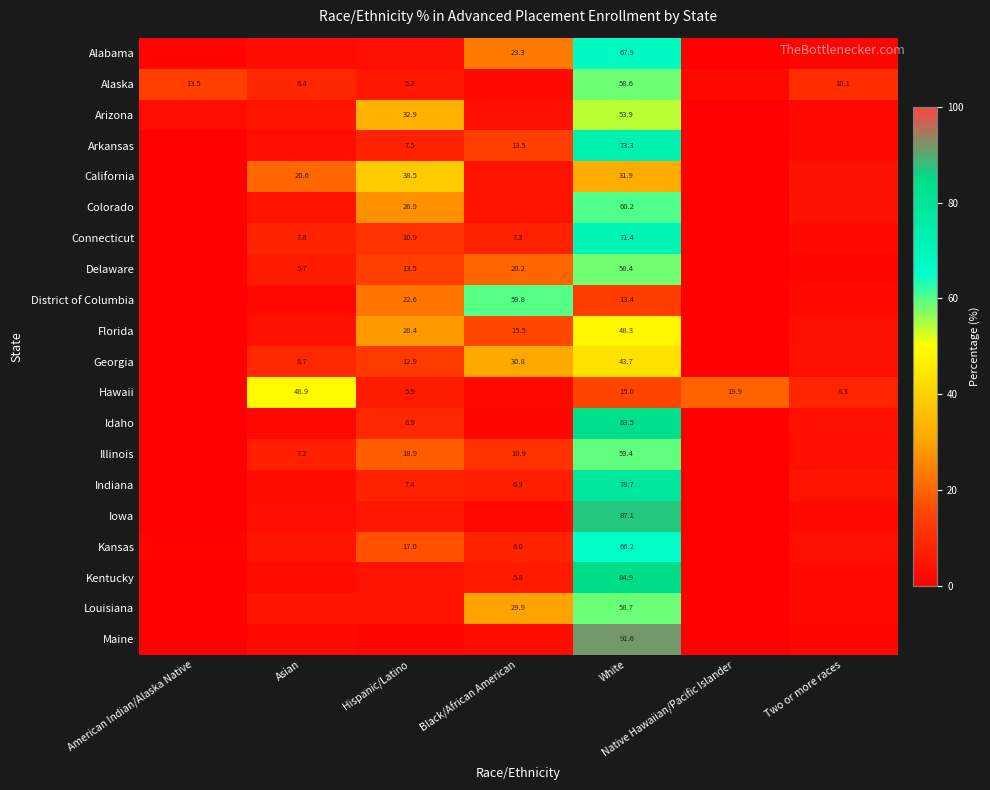

The Alaska series shows 5.2 at Hispanic/Latino. True or false?

True